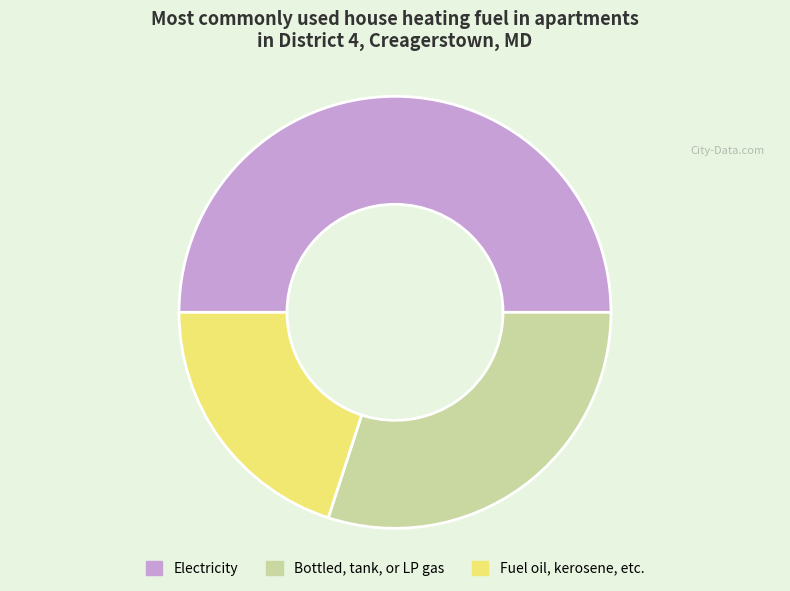

Count the number of slices in the pie.

3